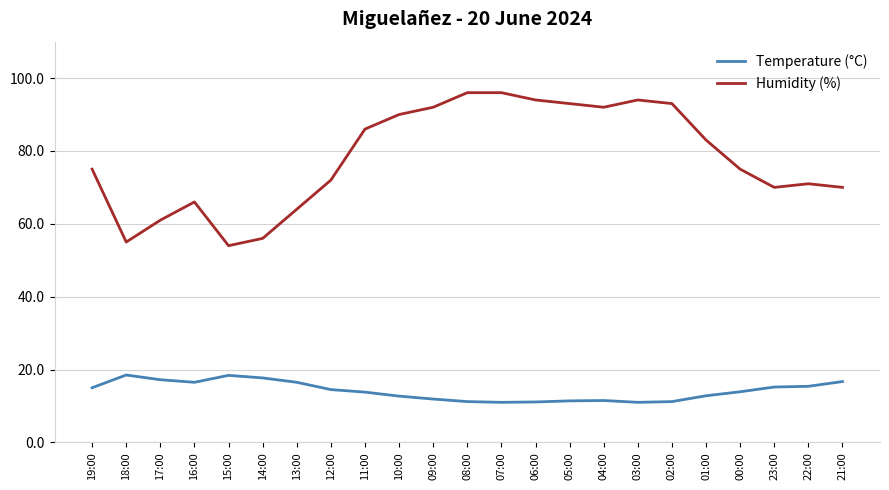

Read the Humidity (%) value at 16:00.

66.0